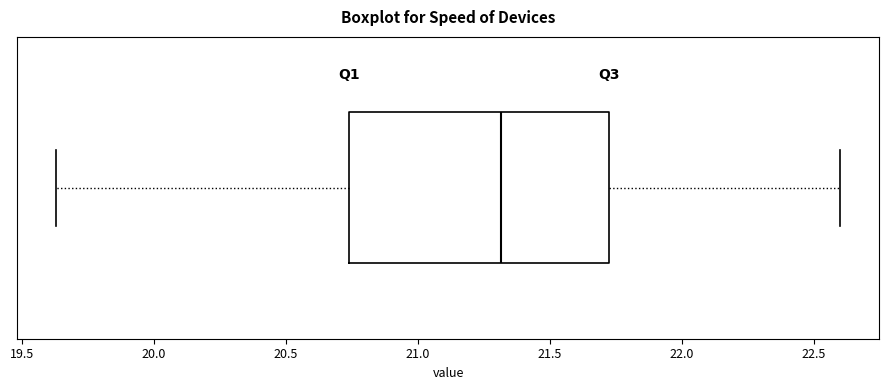

Read this box plot against the x-axis: the position of the median line, the range covered by the box, and the ends of both whiskers. The values are not printed on the chart, so give them approximately, as read against the axis.

median 21.30, box 20.75 to 21.75, whiskers 19.65 to 22.60